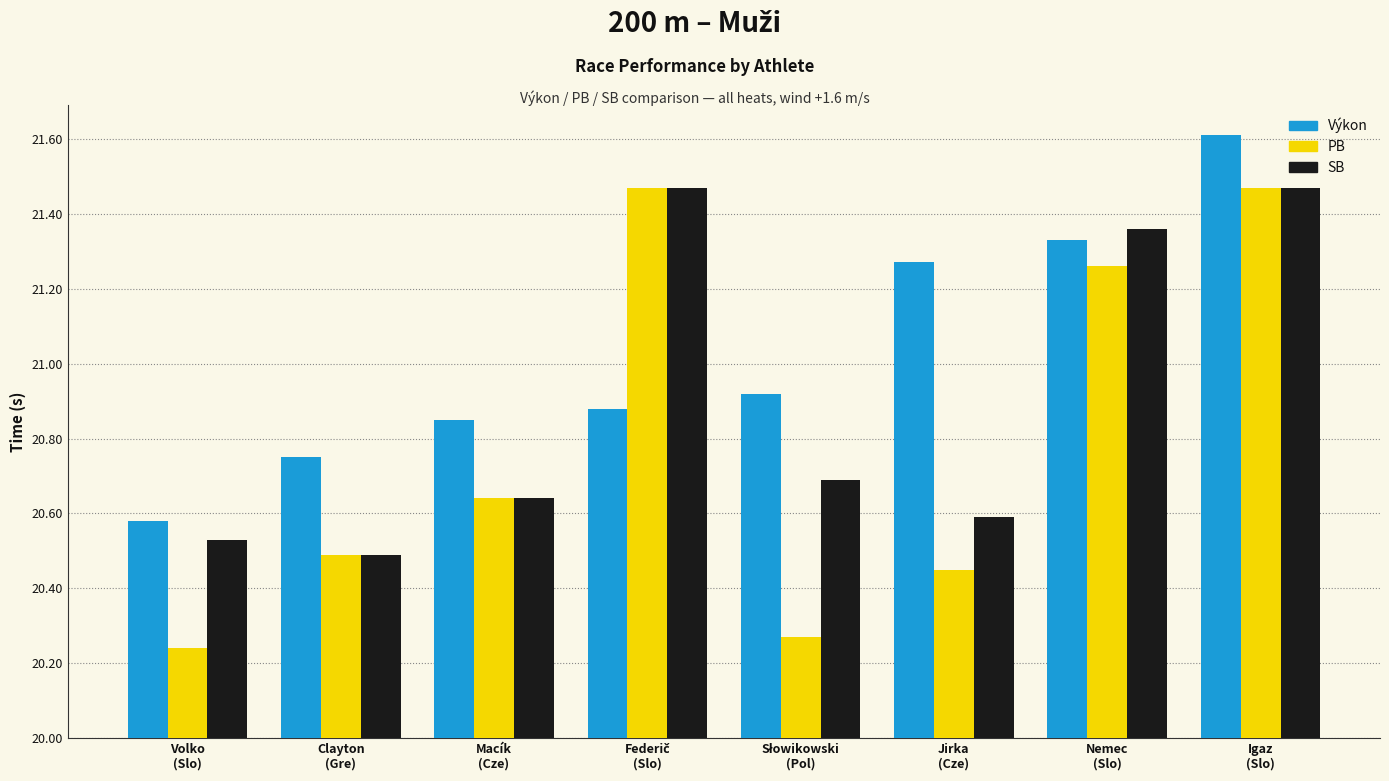

Reading right to left, list all the values displayed in this chart.

Výkon: Igaz
(Slo)=1.6	Nemec
(Slo)=1.3	Jirka
(Cze)=1.3	Słowikowski
(Pol)=0.9	Federič
(Slo)=0.9	Macík
(Cze)=0.9	Clayton
(Gre)=0.8	Volko
(Slo)=0.6
PB: Igaz
(Slo)=1.5	Nemec
(Slo)=1.3	Jirka
(Cze)=0.4	Słowikowski
(Pol)=0.3	Federič
(Slo)=1.5	Macík
(Cze)=0.6	Clayton
(Gre)=0.5	Volko
(Slo)=0.2
SB: Igaz
(Slo)=1.5	Nemec
(Slo)=1.4	Jirka
(Cze)=0.6	Słowikowski
(Pol)=0.7	Federič
(Slo)=1.5	Macík
(Cze)=0.6	Clayton
(Gre)=0.5	Volko
(Slo)=0.5